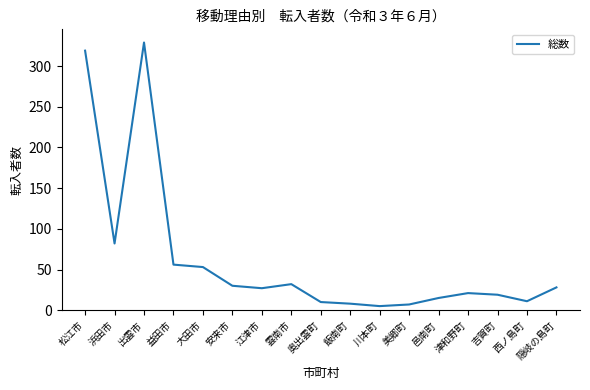

What is the difference between the maximum and minimum values?

324